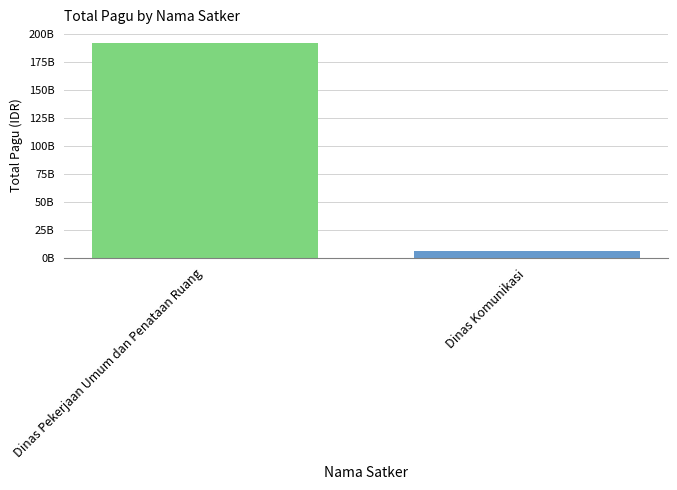

Which label corresponds to the smallest value in the chart?

Dinas Komunikasi